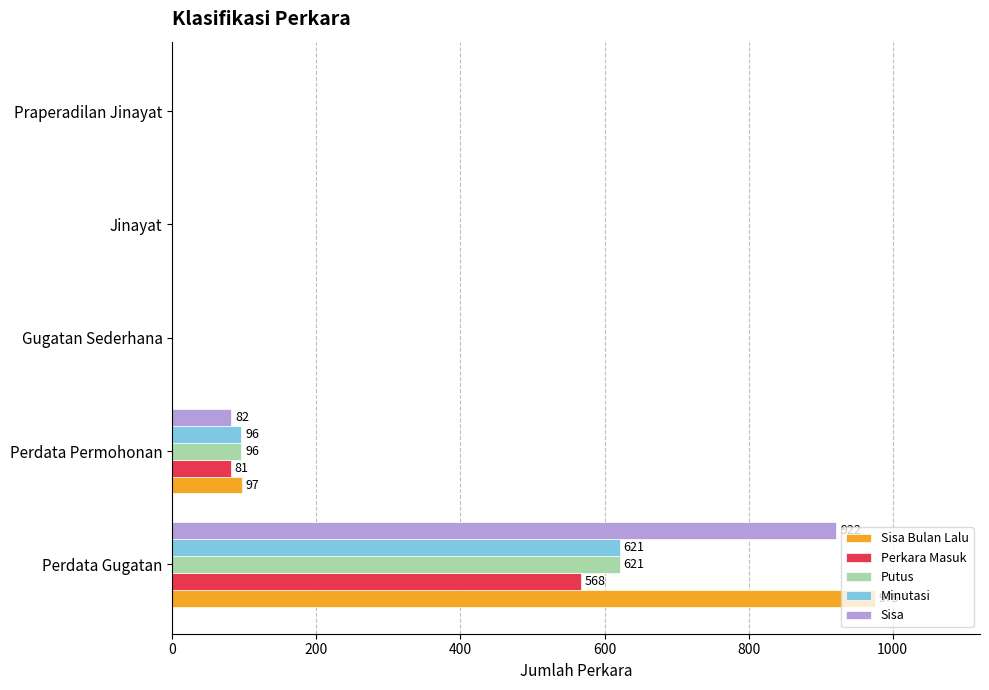

True or false: Perkara Masuk has a value of -257 at Gugatan Sederhana.

False